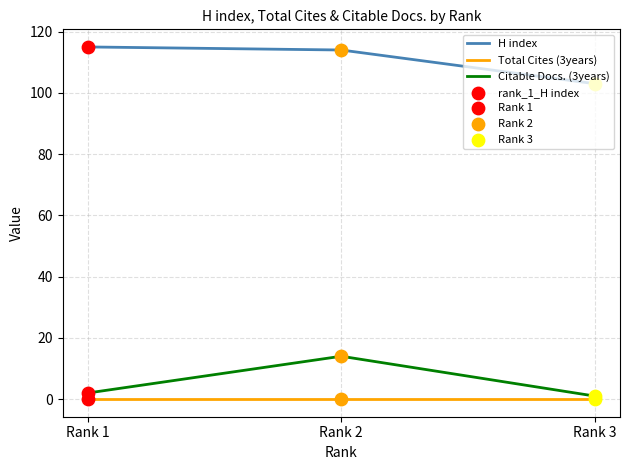

At which category is the sum across all series the highest?

Rank 2